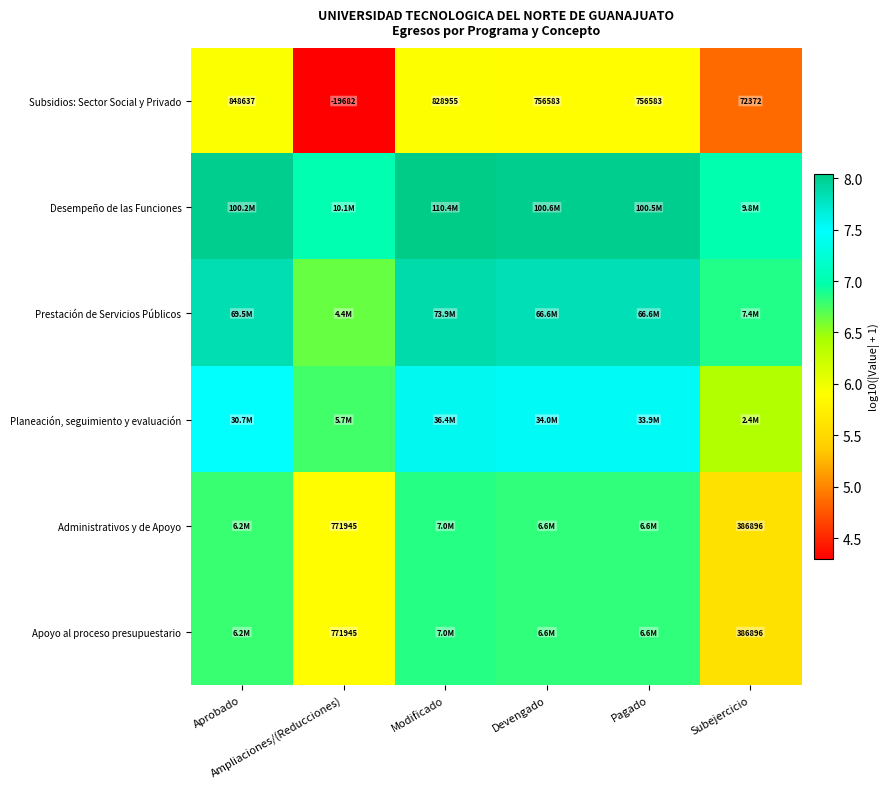

List the labels in order of Apoyo al proceso presupuestario value, largest first.

Modificado, Devengado, Pagado, Aprobado, Ampliaciones/(Reducciones), Subejercicio